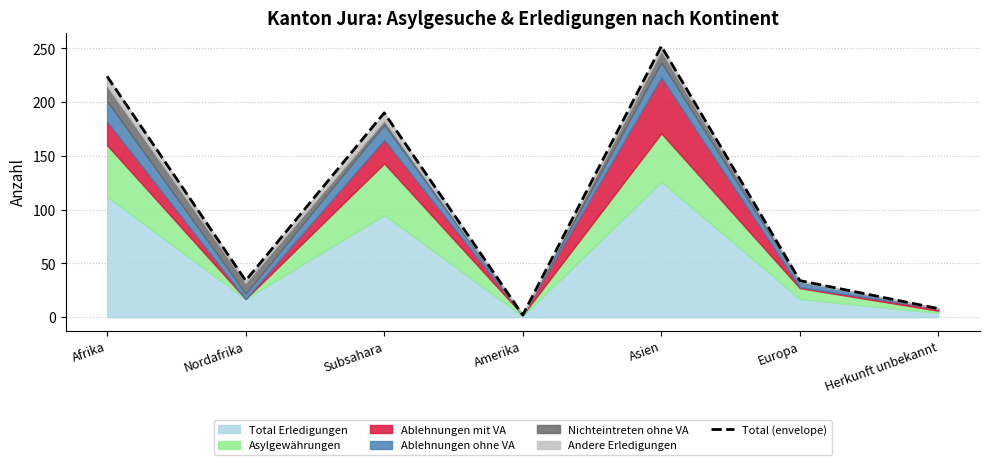

Is it true that the value at Europa is 34?

True